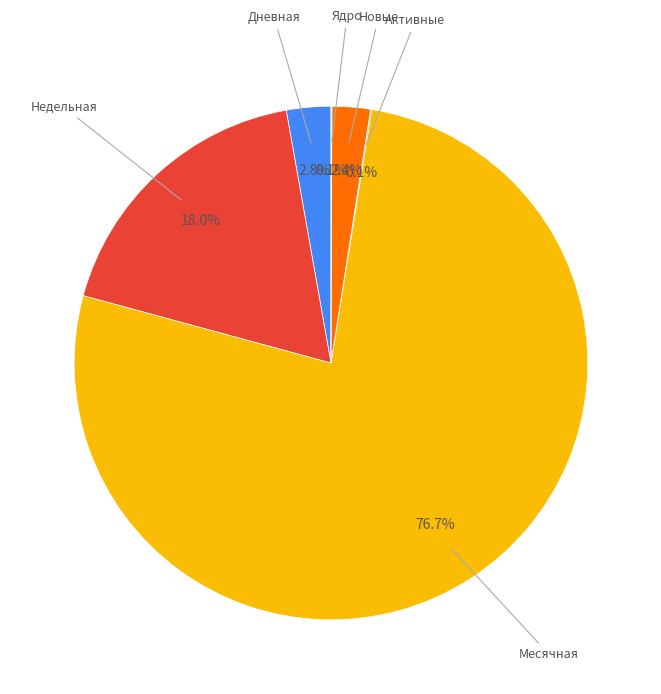

Is there any slice that represents more than half of the pie?

Yes